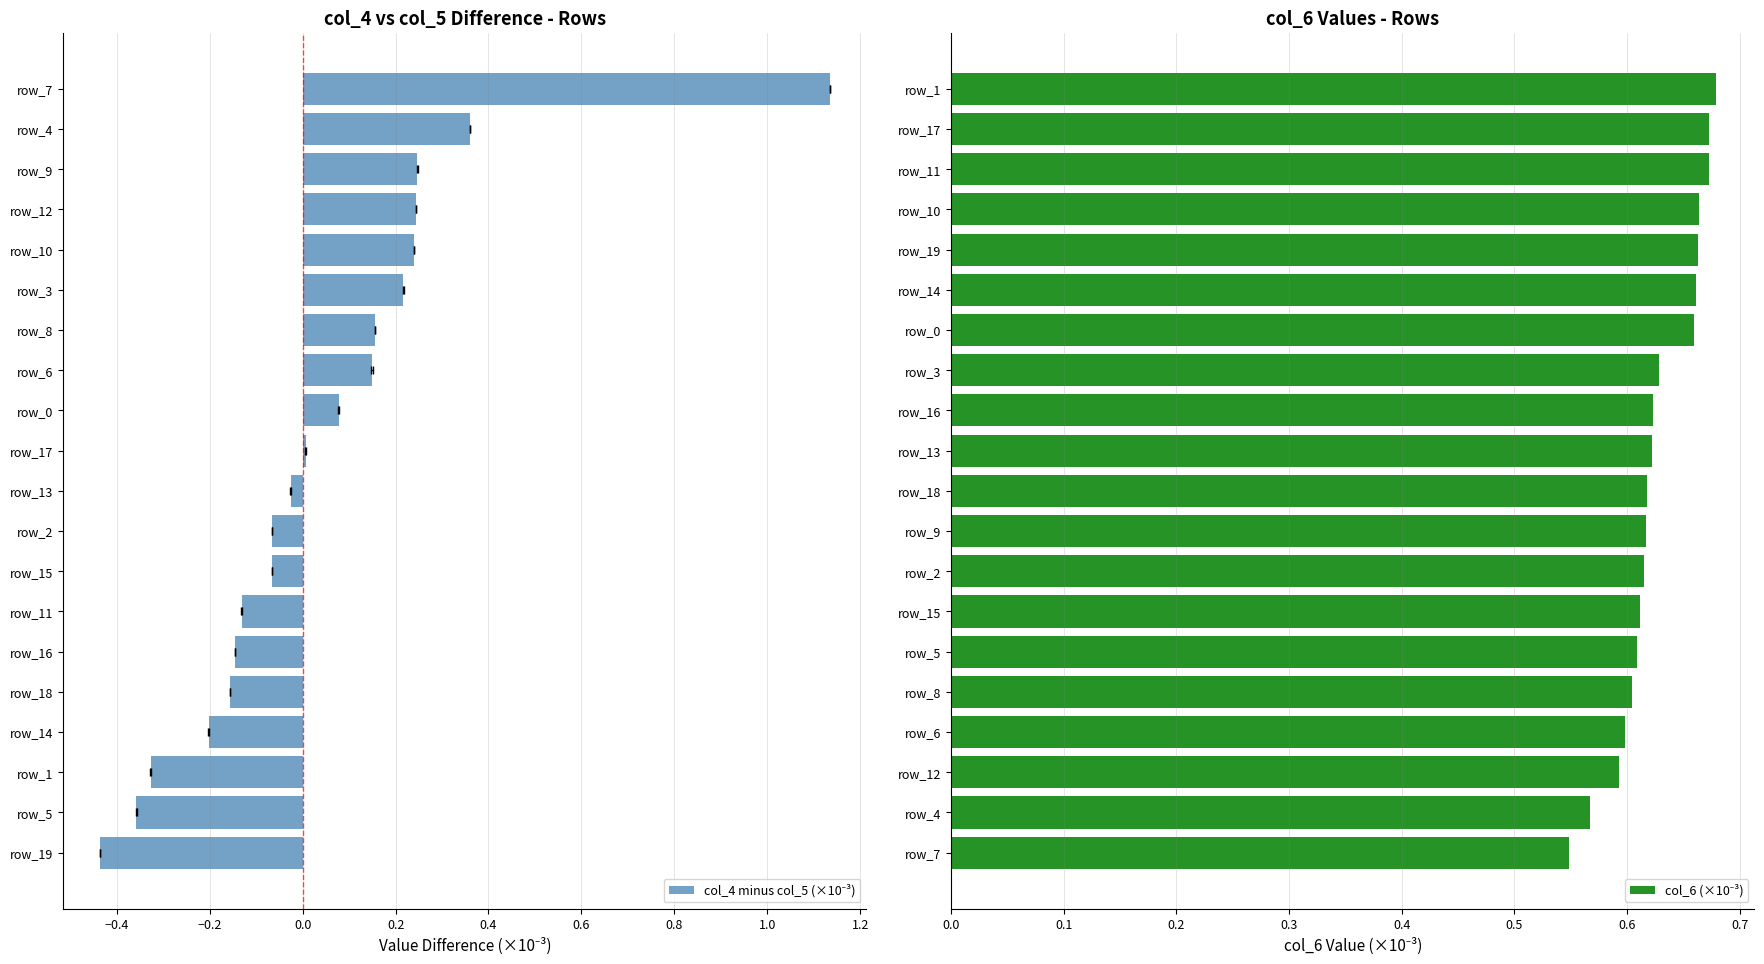

Reading left to right, transcribe all the data shown in this chart.

col_4 minus col_5 (×10⁻³): -0.4	-0.4	-0.3	-0.2	-0.2	-0.1	-0.1	-0.1	-0.1	-0.0	0.0	0.1	0.1	0.2	0.2	0.2	0.2	0.2	0.4	1.1
col_6 (×10⁻³): 0.5	0.6	0.6	0.6	0.6	0.6	0.6	0.6	0.6	0.6	0.6	0.6	0.6	0.7	0.7	0.7	0.7	0.7	0.7	0.7